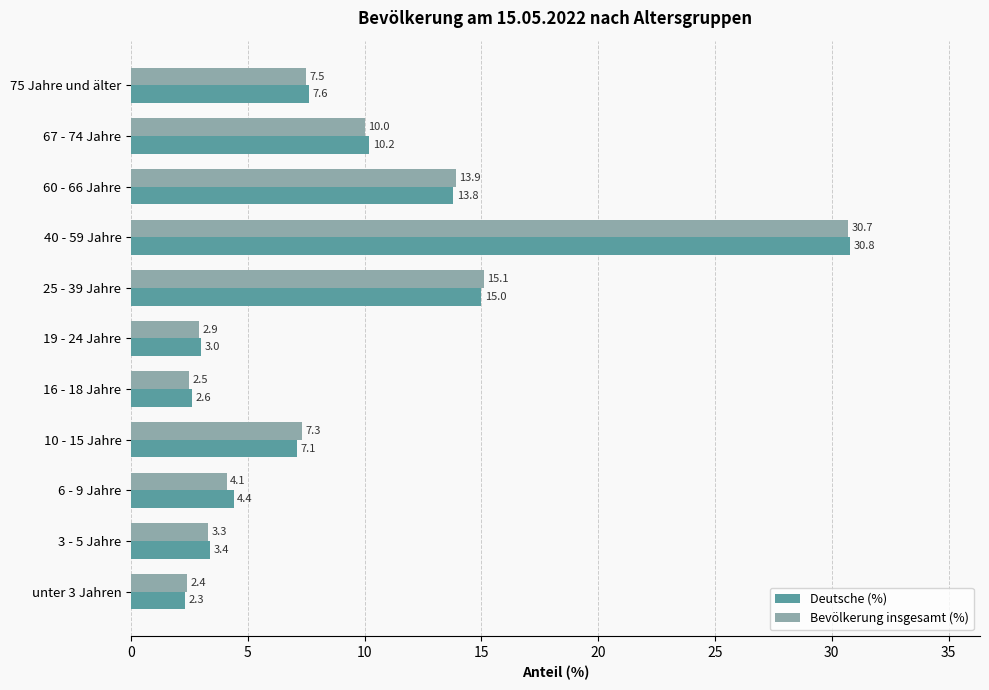

What is the difference between the second highest and minimum values in the Deutsche (%) series?

12.7